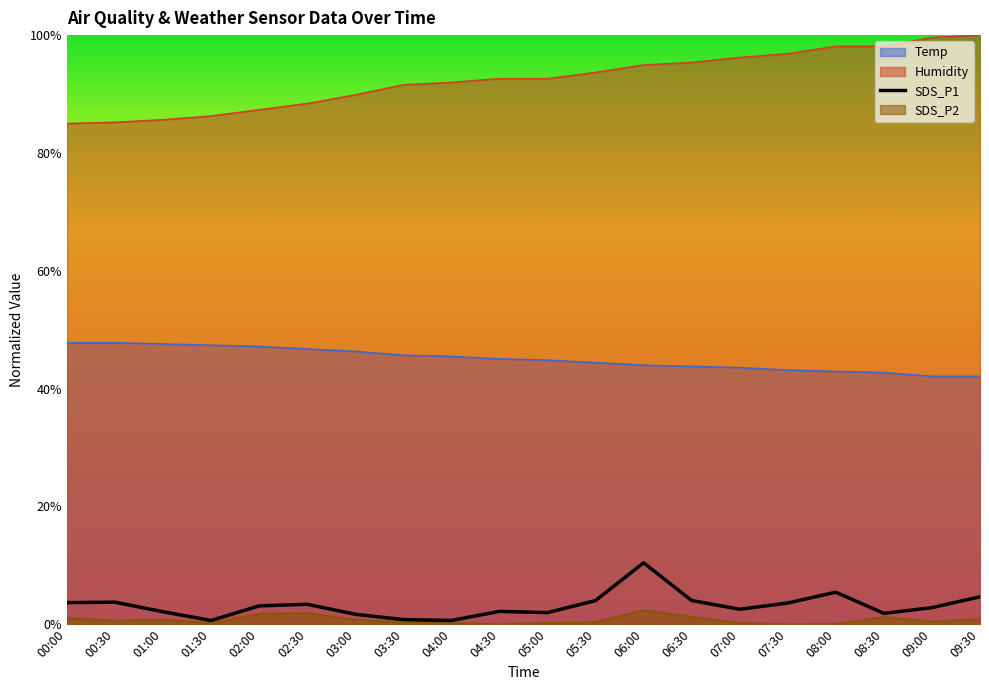

What value does the data have at 06:00?

0.1